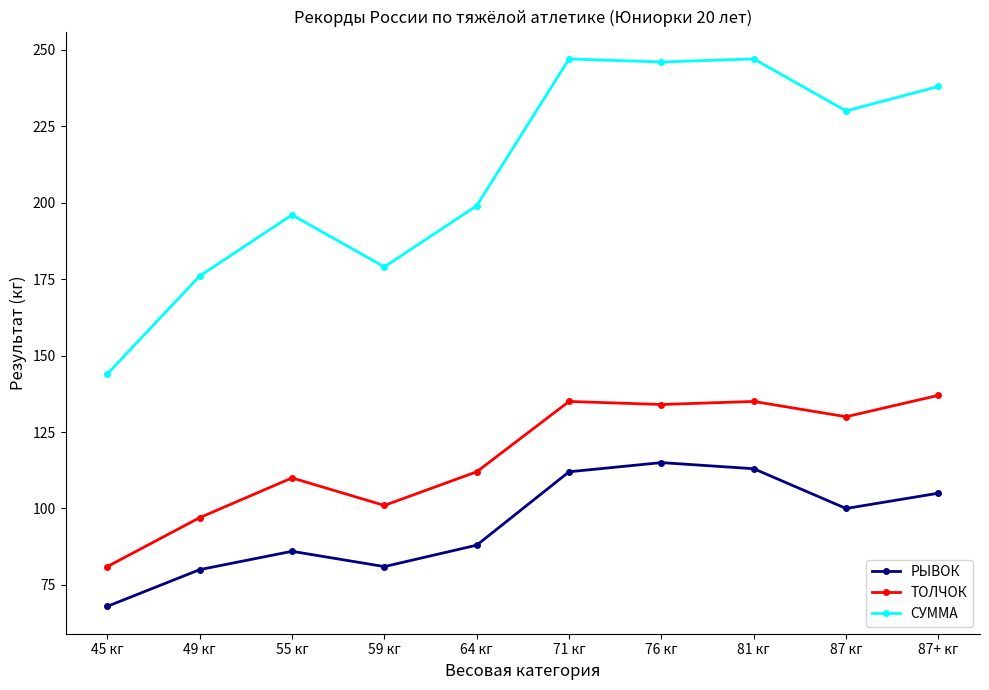

What value does the СУММА series have at 76 кг?

246